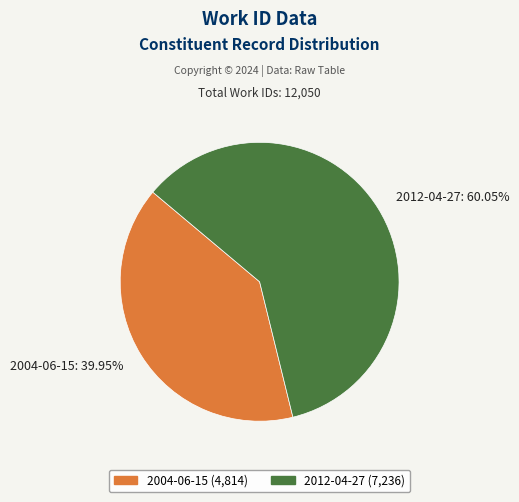

Approximately how many times larger is the value at 2012-04-27 compared to 2004-06-15?

1.5